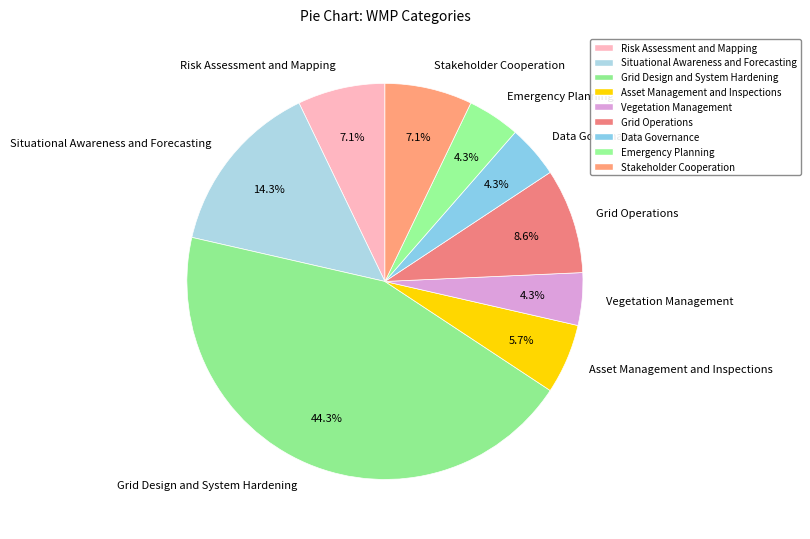

To the nearest percent, what is the difference between the Emergency Planning and Stakeholder Cooperation slice percentages?

3%